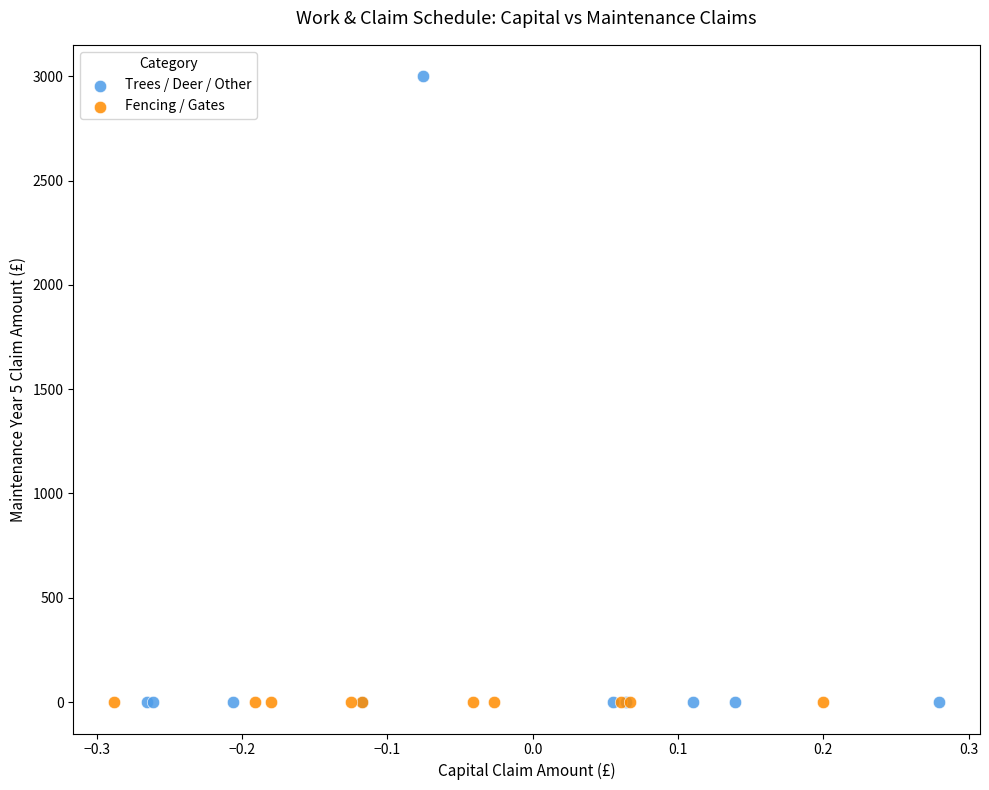

Which series has the largest Y range (max minus min)?

Trees / Deer / Other